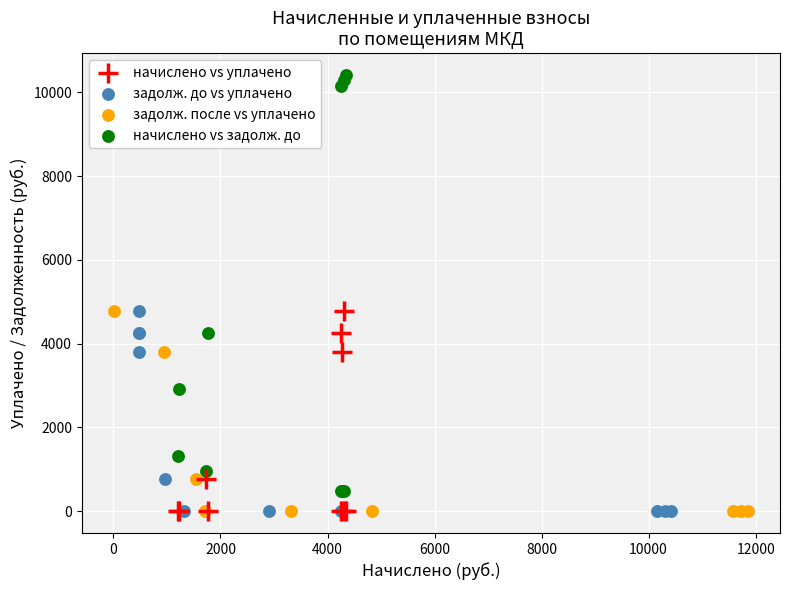

Which series reaches the maximum Y coordinate?

начислено vs задолж. до